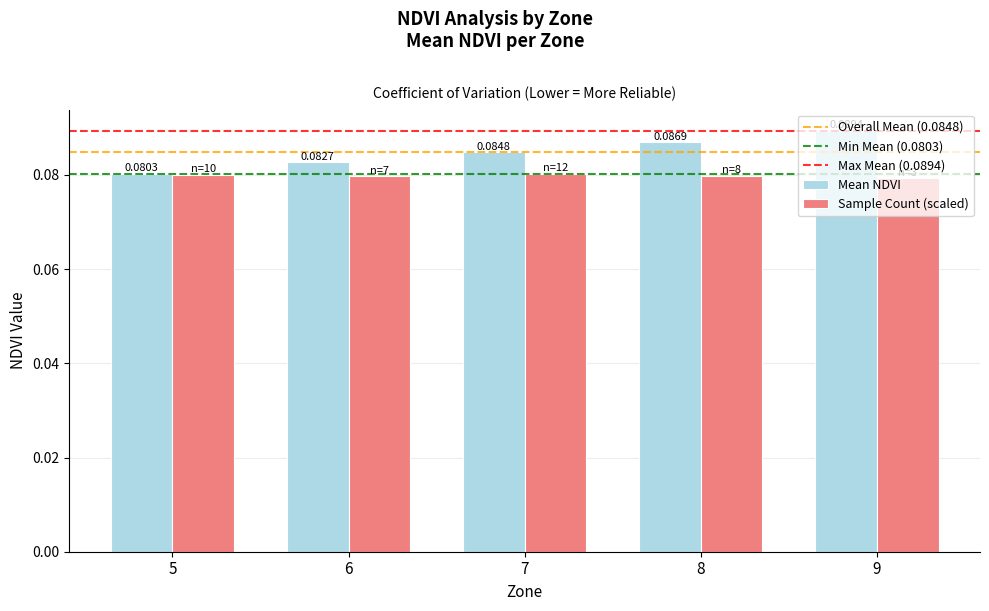

List the series in order of their overall mean, lowest first.

Sample Count (scaled), Mean NDVI